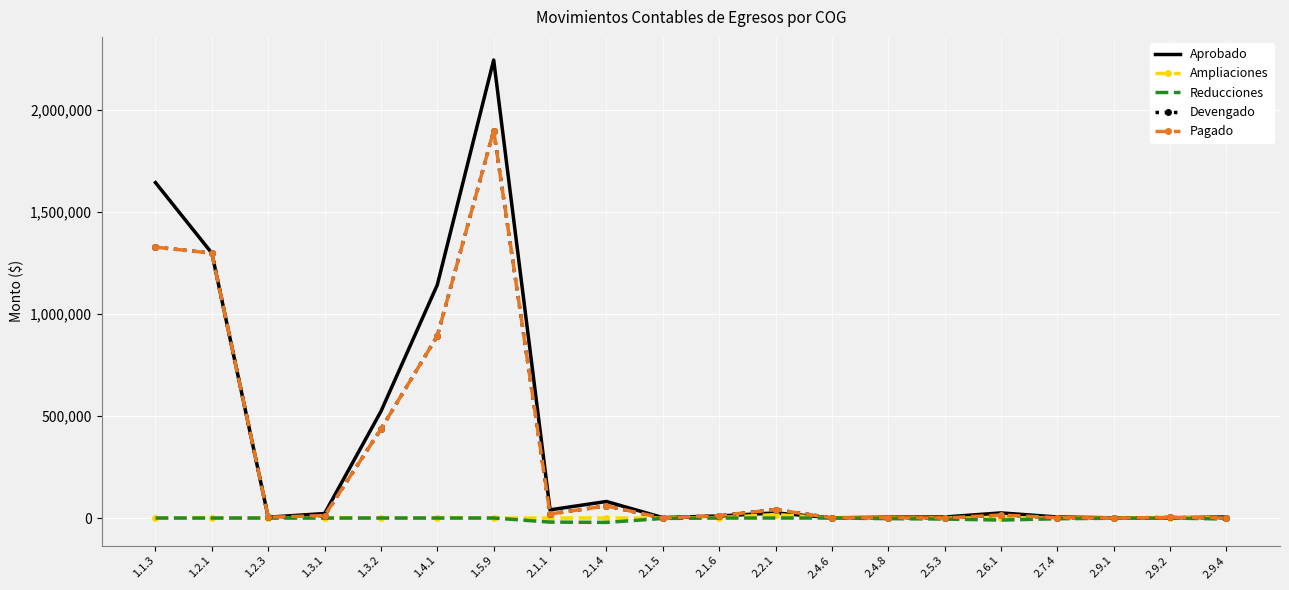

Which series has the largest total across all categories?

Aprobado